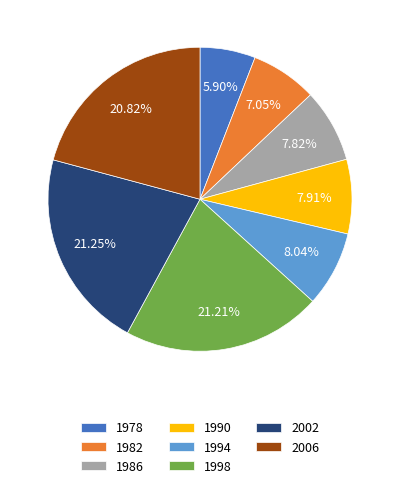

To the nearest percent, what is the difference between the 1990 and 1998 slice percentages?

13%